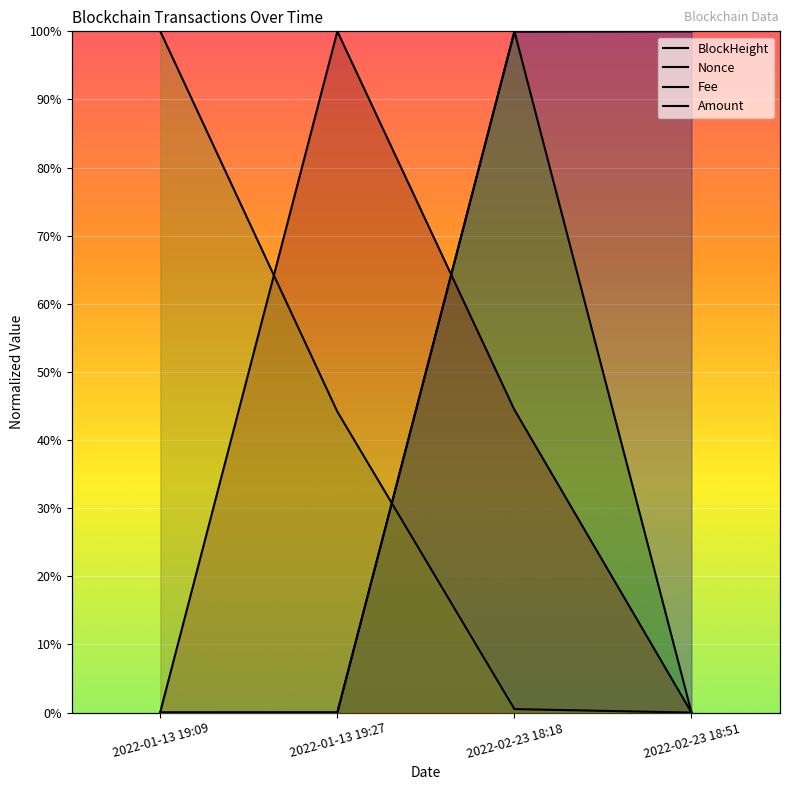

At which label does Nonce reach its peak?

2022-02-23 18:18